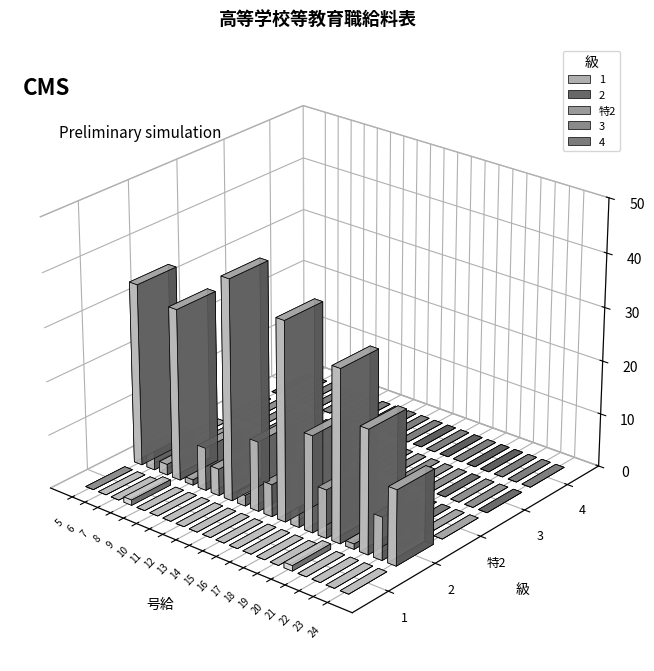

What is the difference between the highest and lowest values at 7?

2